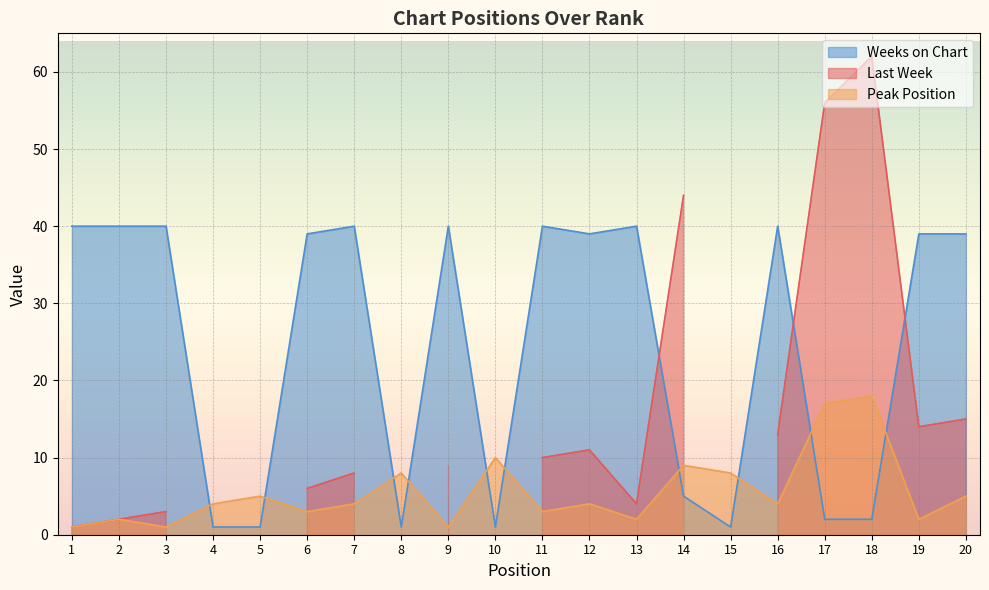

Is it true that Weeks on Chart equals 40 at 3?

True